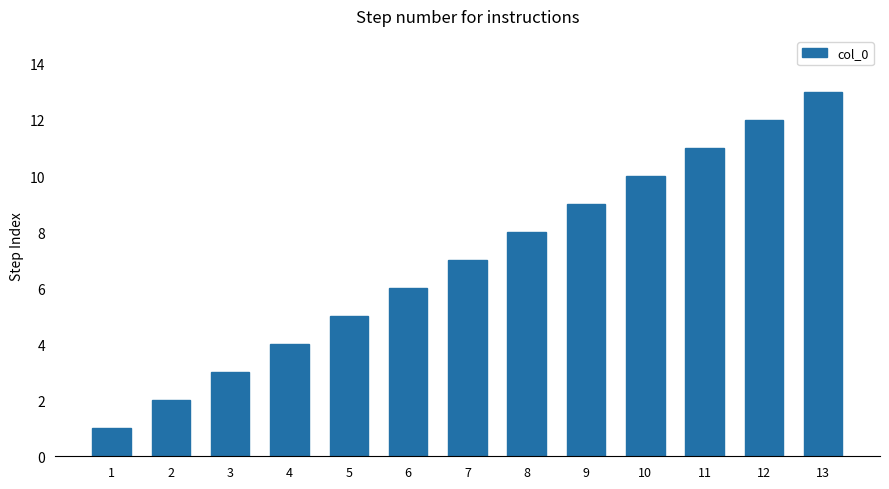

Reading left to right, extract all data points from this chart.

1=1	2=2	3=3	4=4	5=5	6=6	7=7	8=8	9=9	10=10	11=11	12=12	13=13